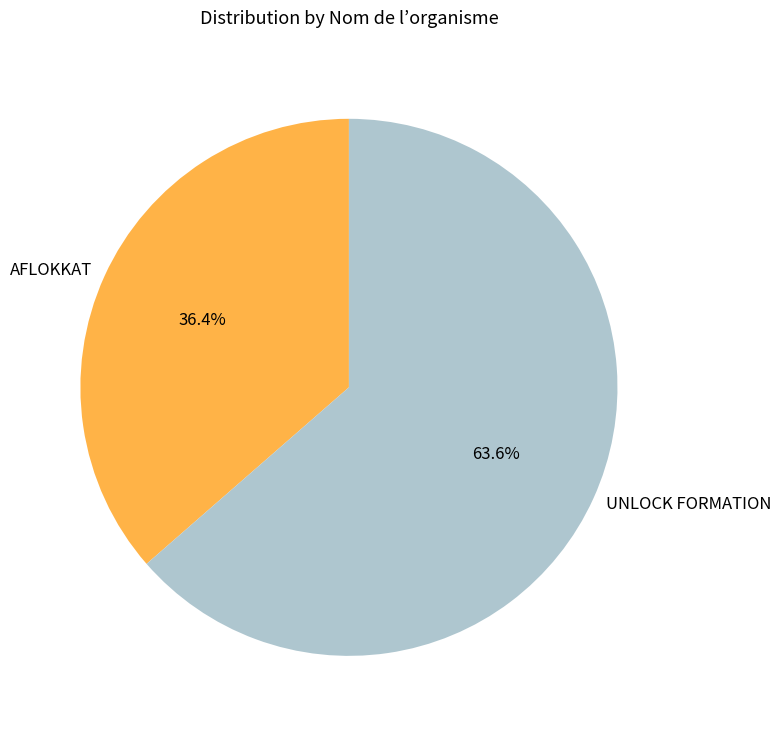

Rank the categories by value from highest to lowest.

UNLOCK FORMATION, AFLOKKAT